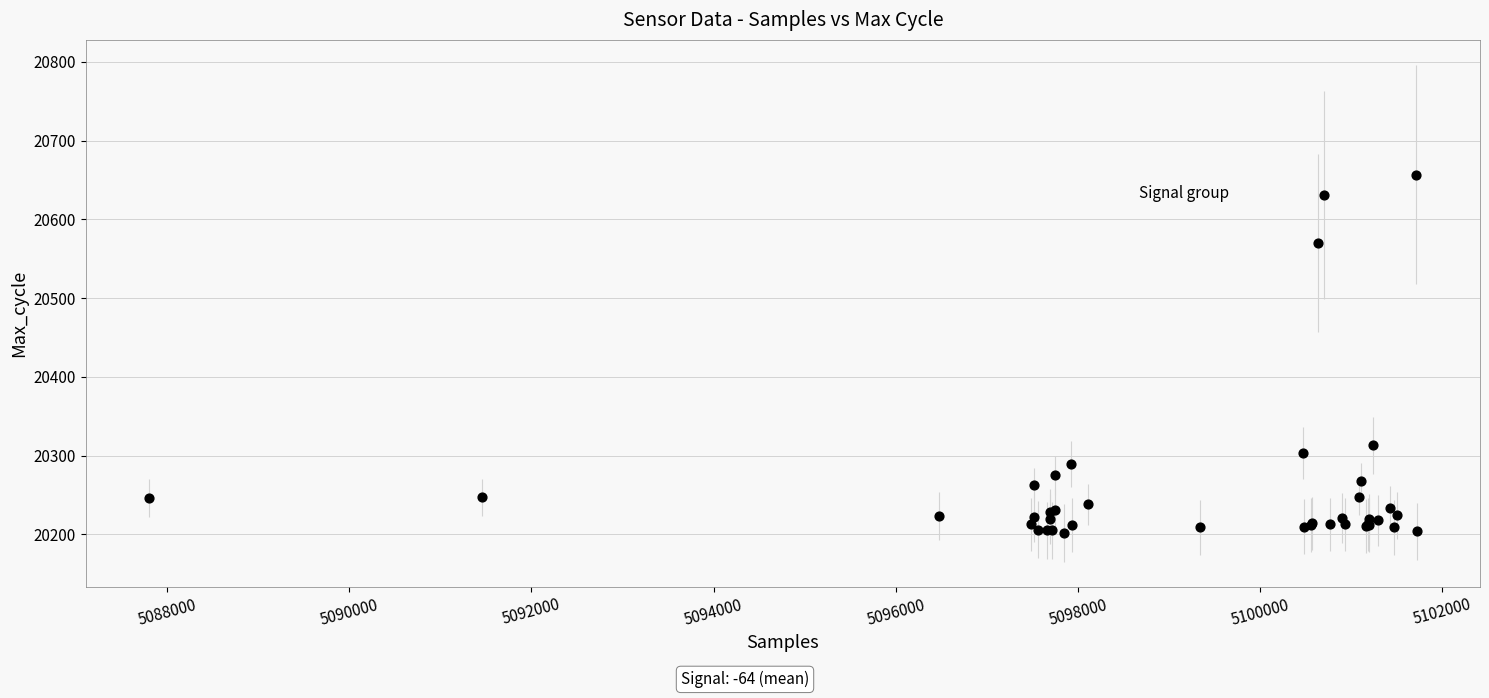

What Y value in the scatter plot is closest to 20429?

20313